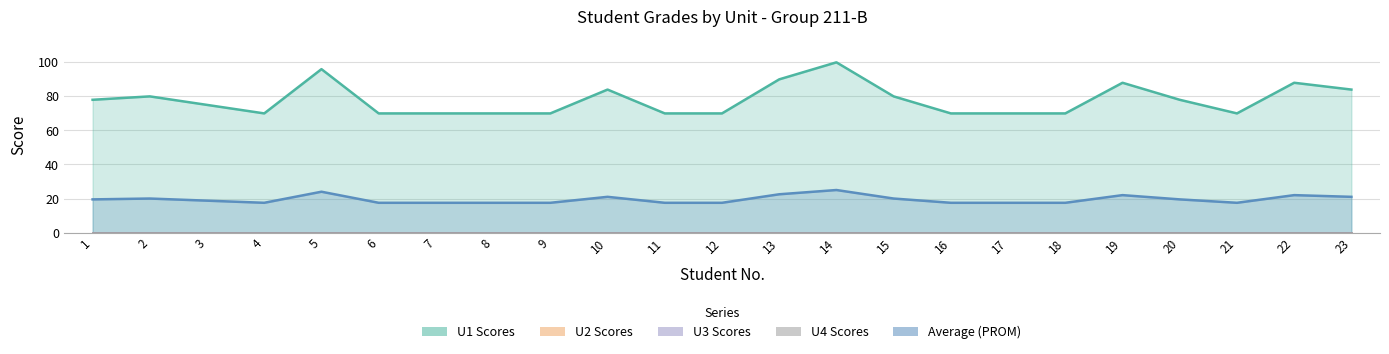

True or false: U3 has more than 1 interior local peaks.

False